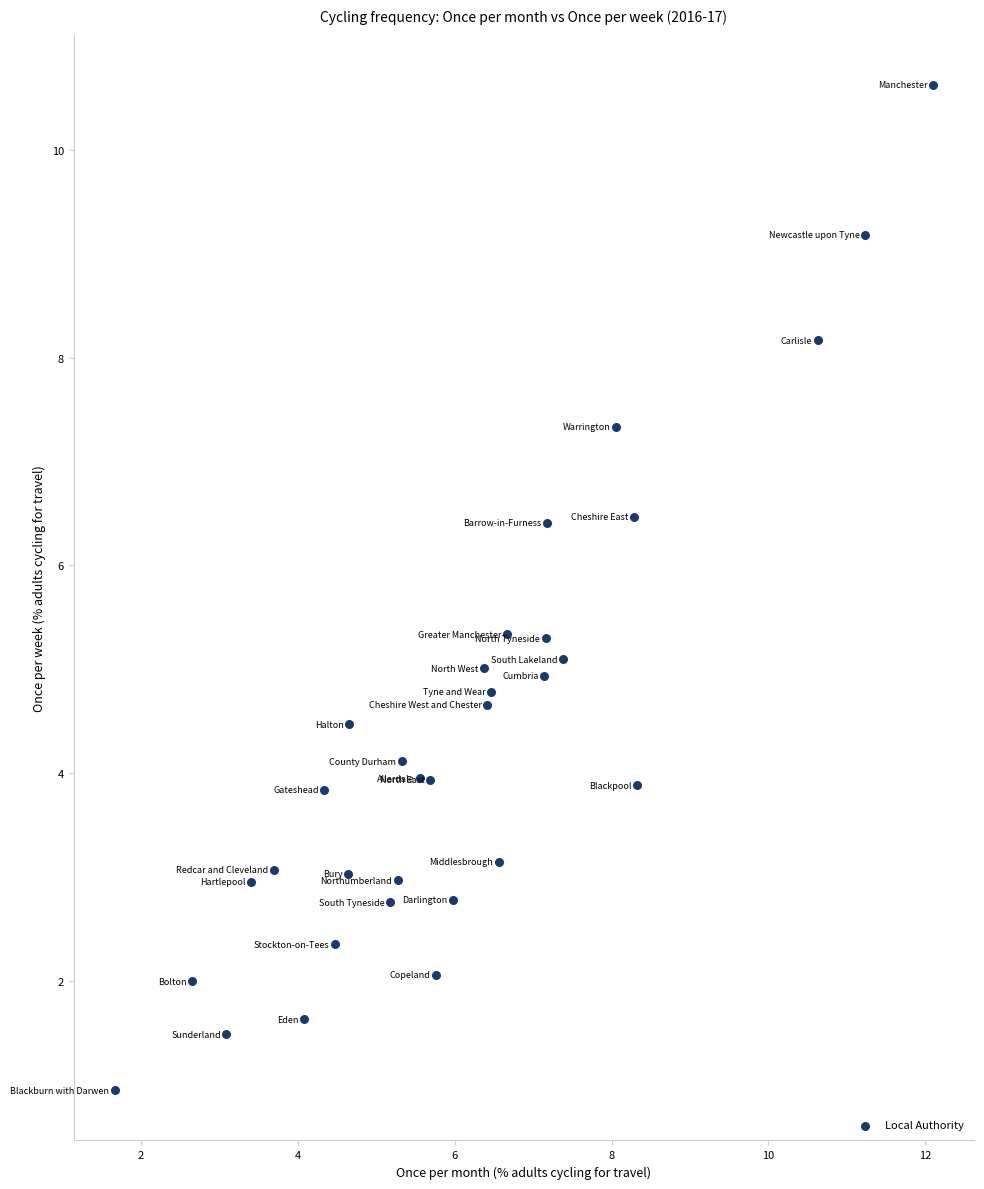

What is the range of X values (max minus min)?

10.4